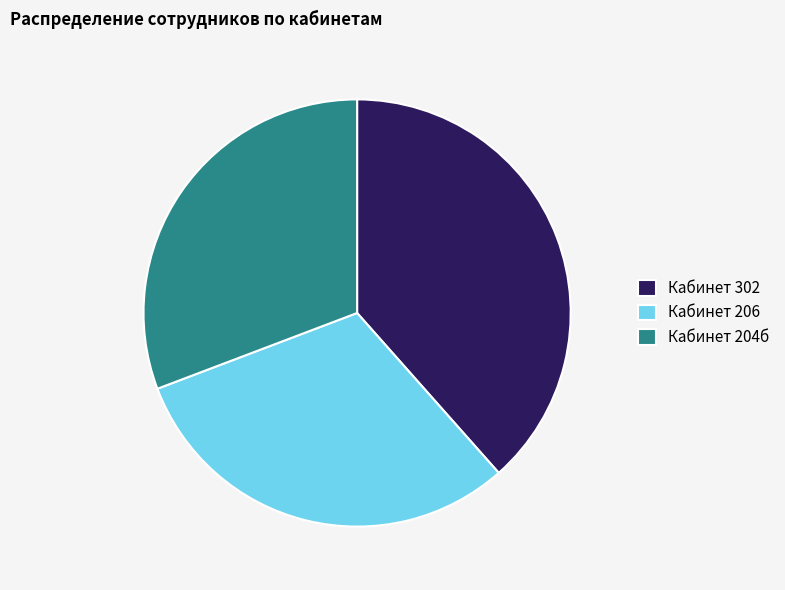

Approximately how many times larger is the value at Кабинет 206 compared to Кабинет 204б?

1.0